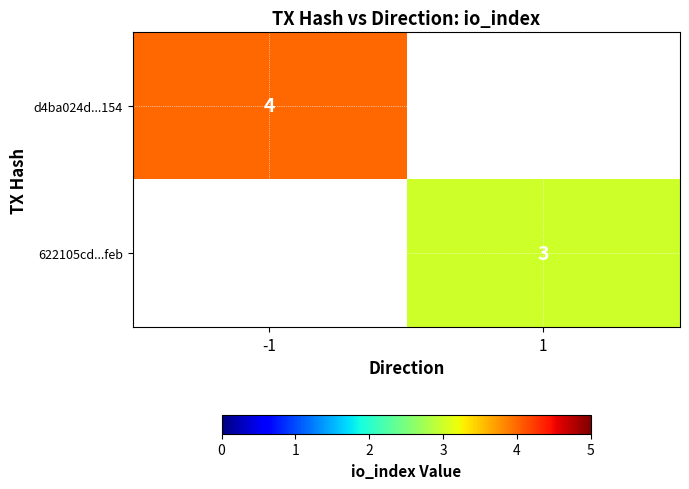

Is the value of d4ba024d...154 at -1 greater than the value of 622105cd...feb at 1?

Yes